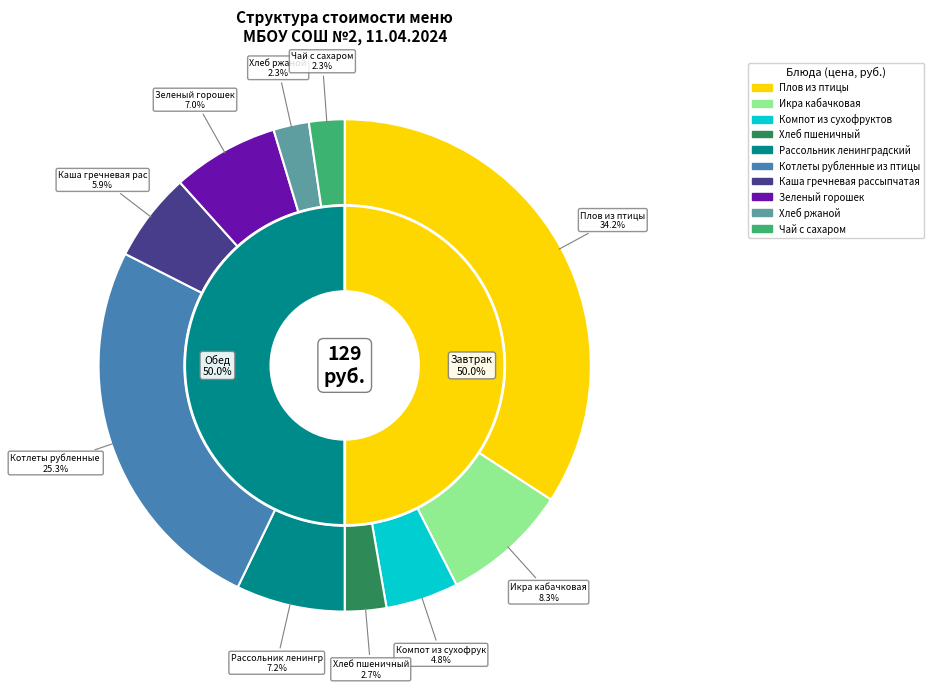

What is the largest slice in the pie chart?

Плов из птицы